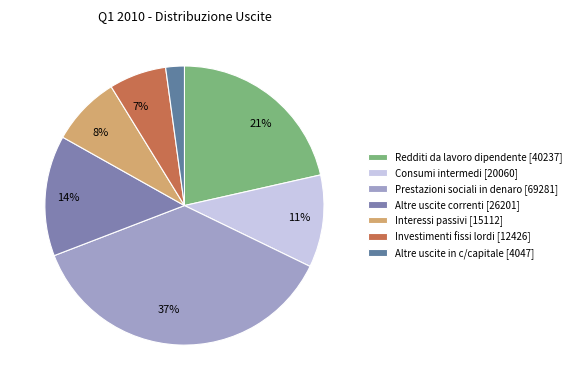

To the nearest percent, what is the combined percentage of Altre uscite in c/capitale and Interessi passivi?

10%